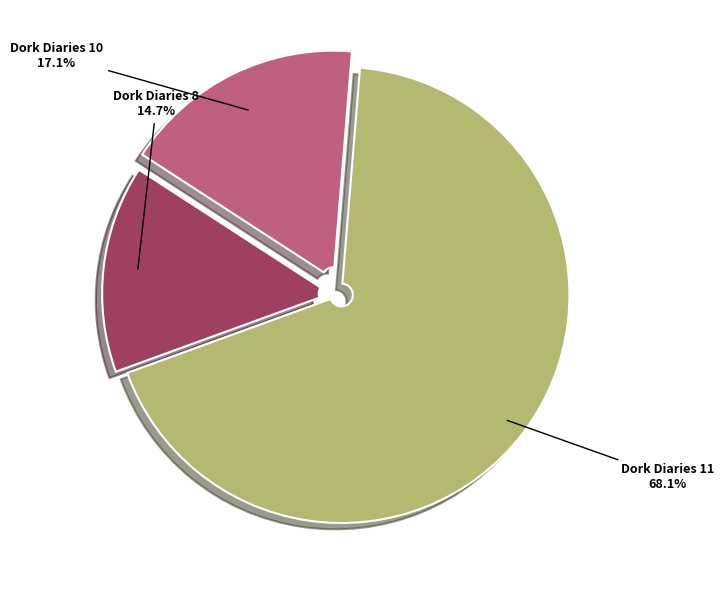

Does any single category account for the majority?

Yes